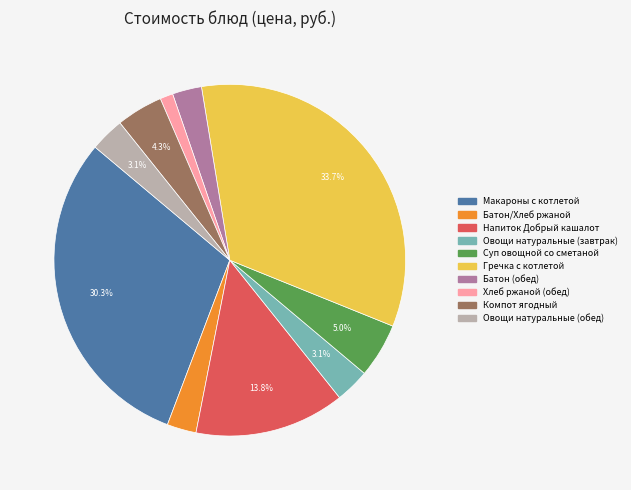

To the nearest percent, what portion does Гречка с котлетой represent?

34%